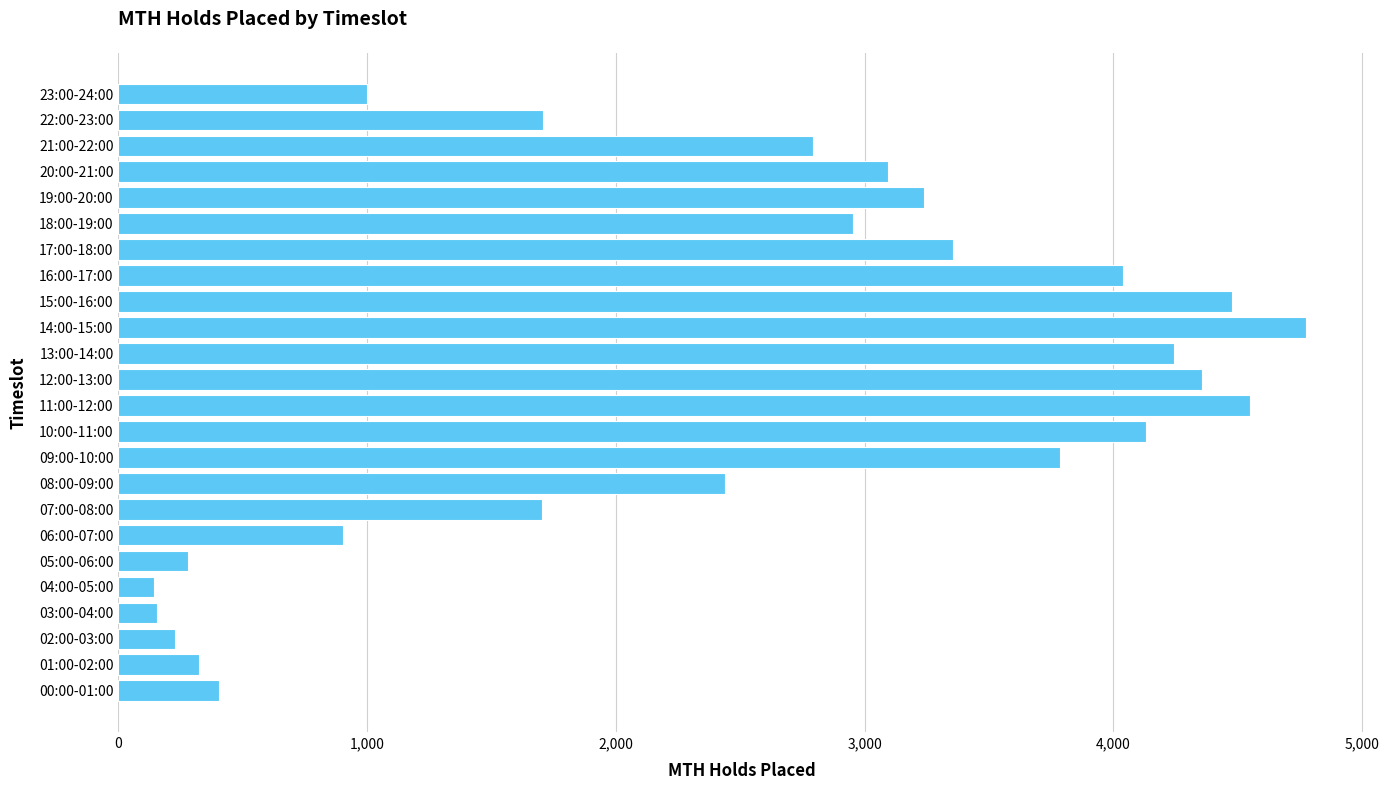

Approximately how many times larger is the value at 02:00-03:00 compared to 00:00-01:00?

0.6